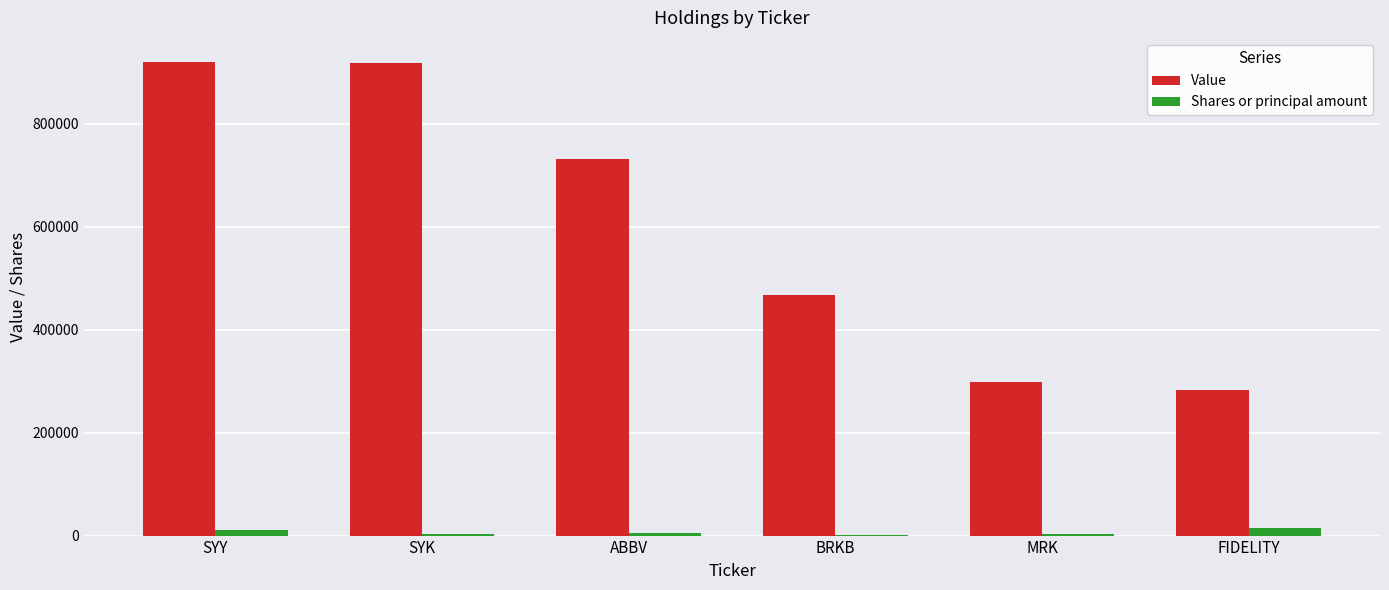

What are all the series names shown in the legend?

Value, Shares or principal amount